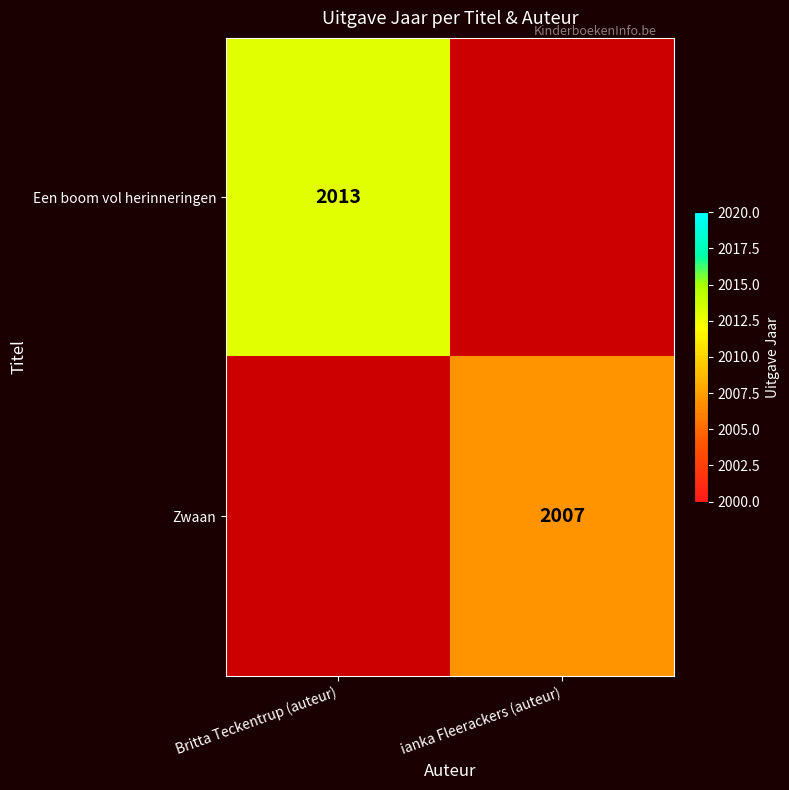

The Een boom vol herinneringen series shows 1082 at Britta Teckentrup (auteur). True or false?

False